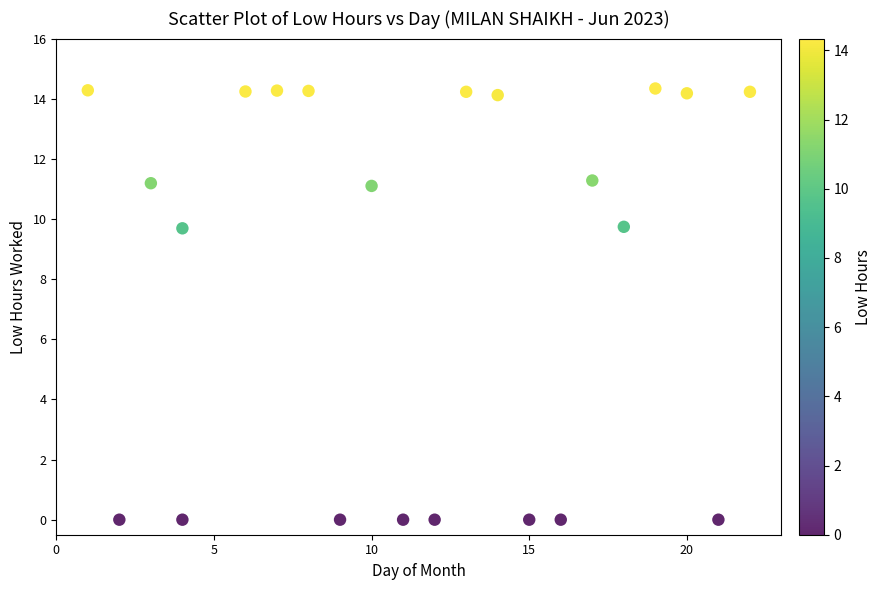

What is the range of Y values (max minus min)?

14.3